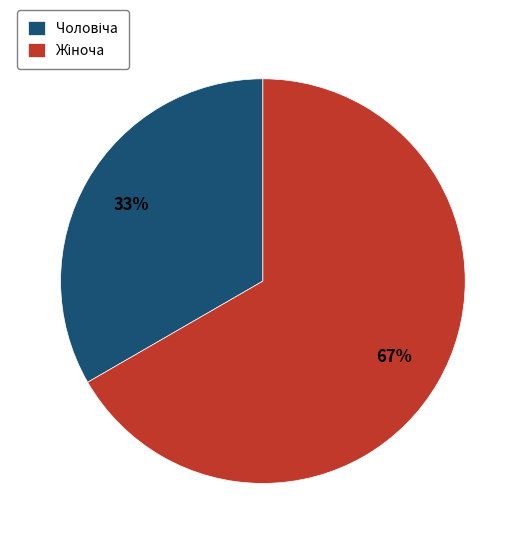

Does any single category account for the majority?

Yes